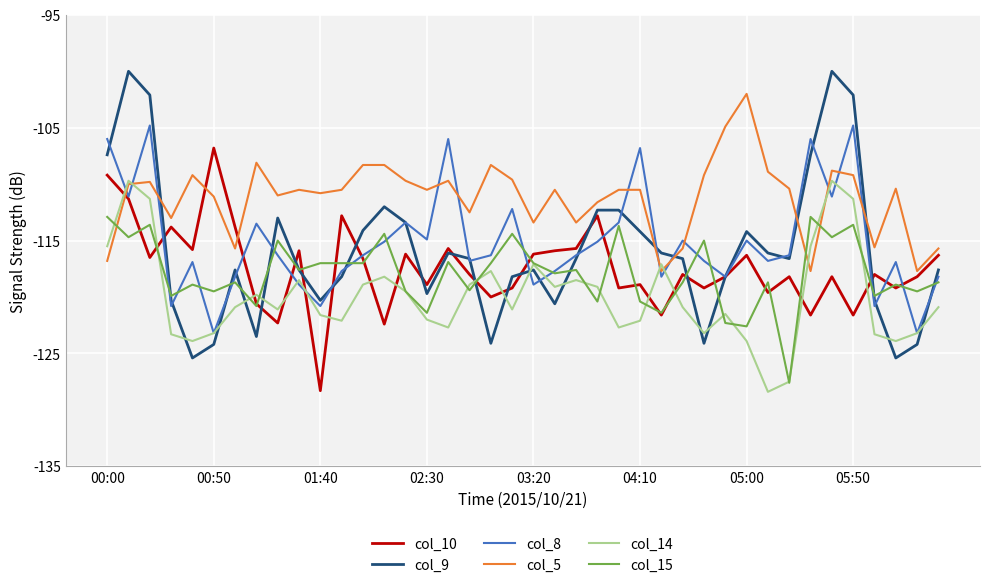

Which series has the largest total across all categories?

col_5